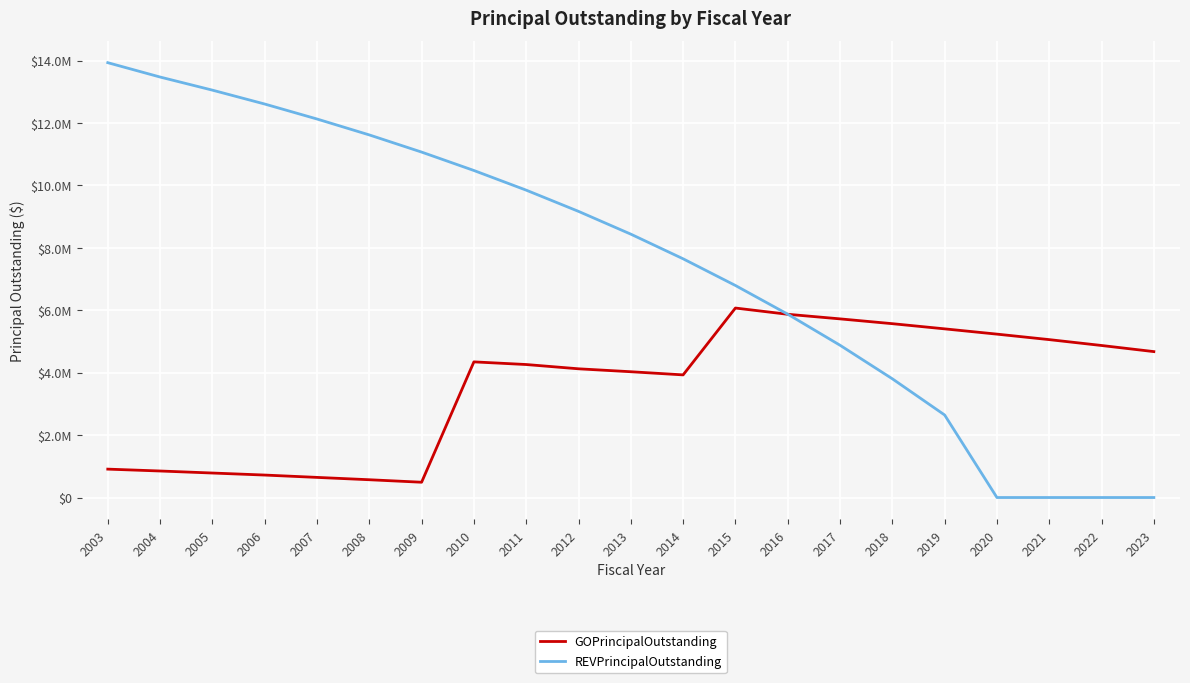

List the series in order of their overall mean, lowest first.

GOPrincipalOutstanding, REVPrincipalOutstanding